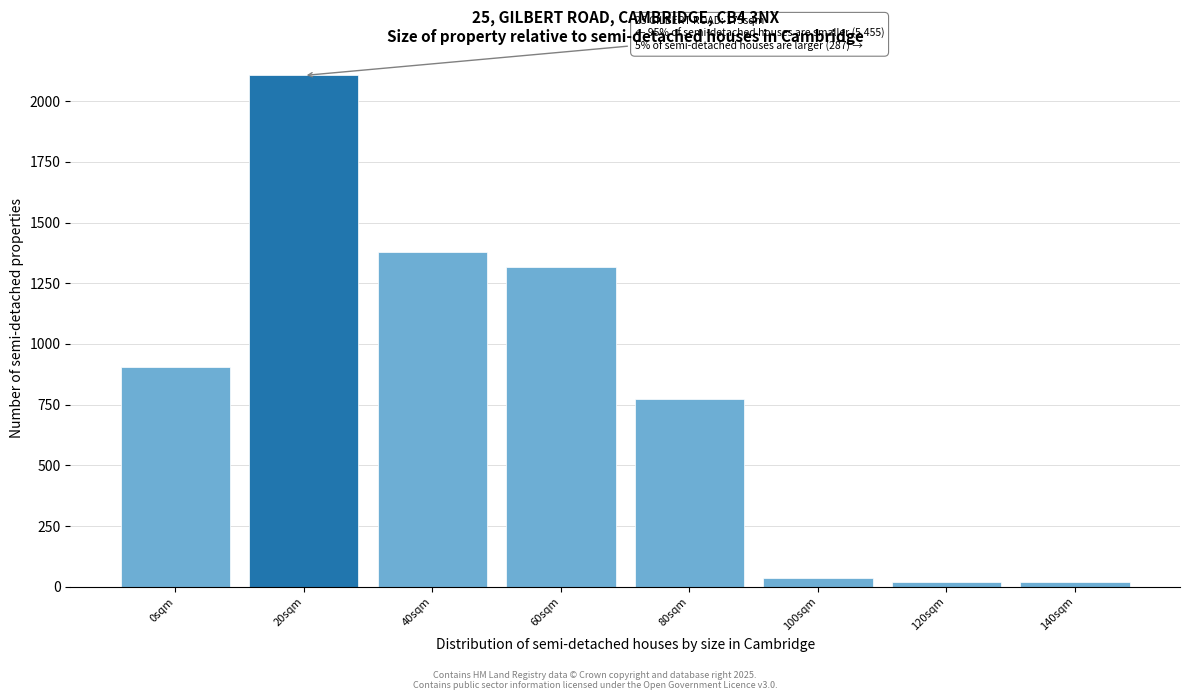

What is the difference between the maximum and minimum values?

2087